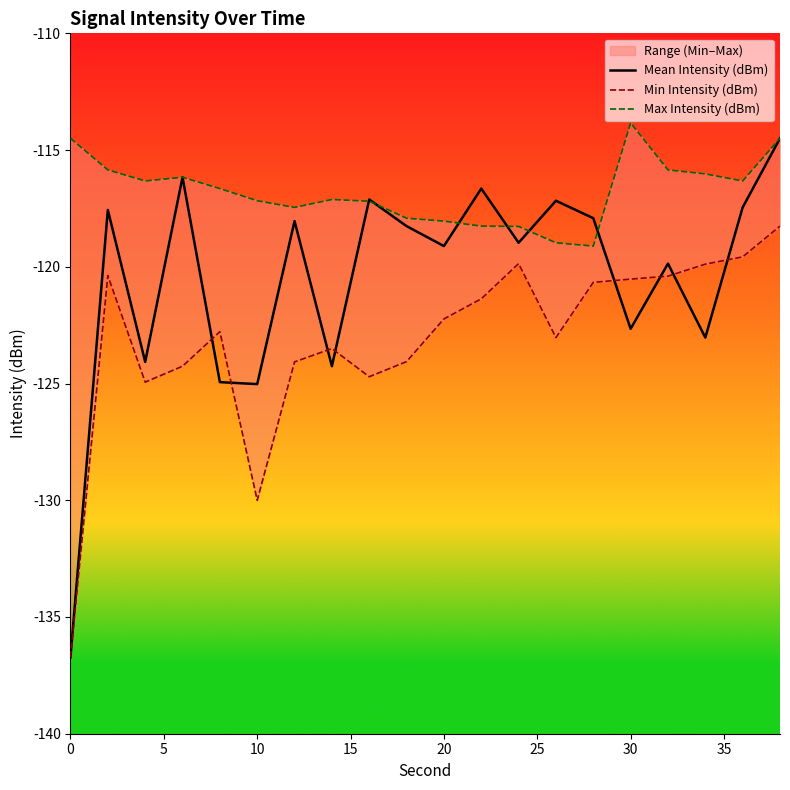

How many lines are shown in the chart?

3